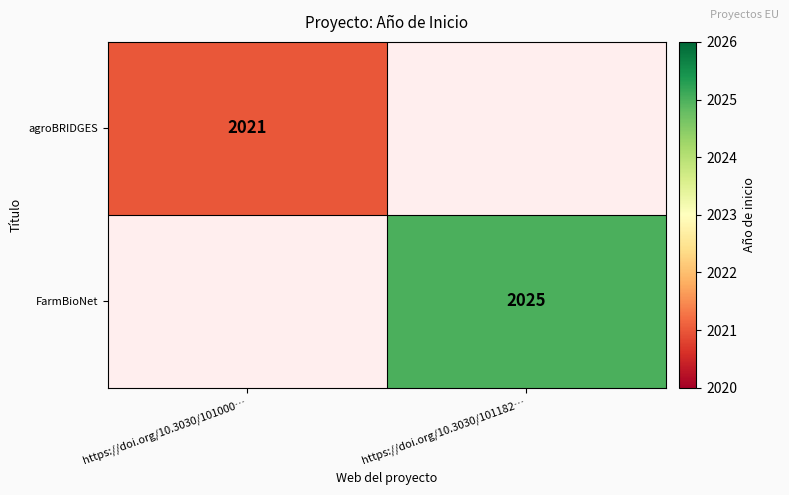

True or false: agroBRIDGES has a value of 2021 at https://doi.org/10.3030/101000….

True